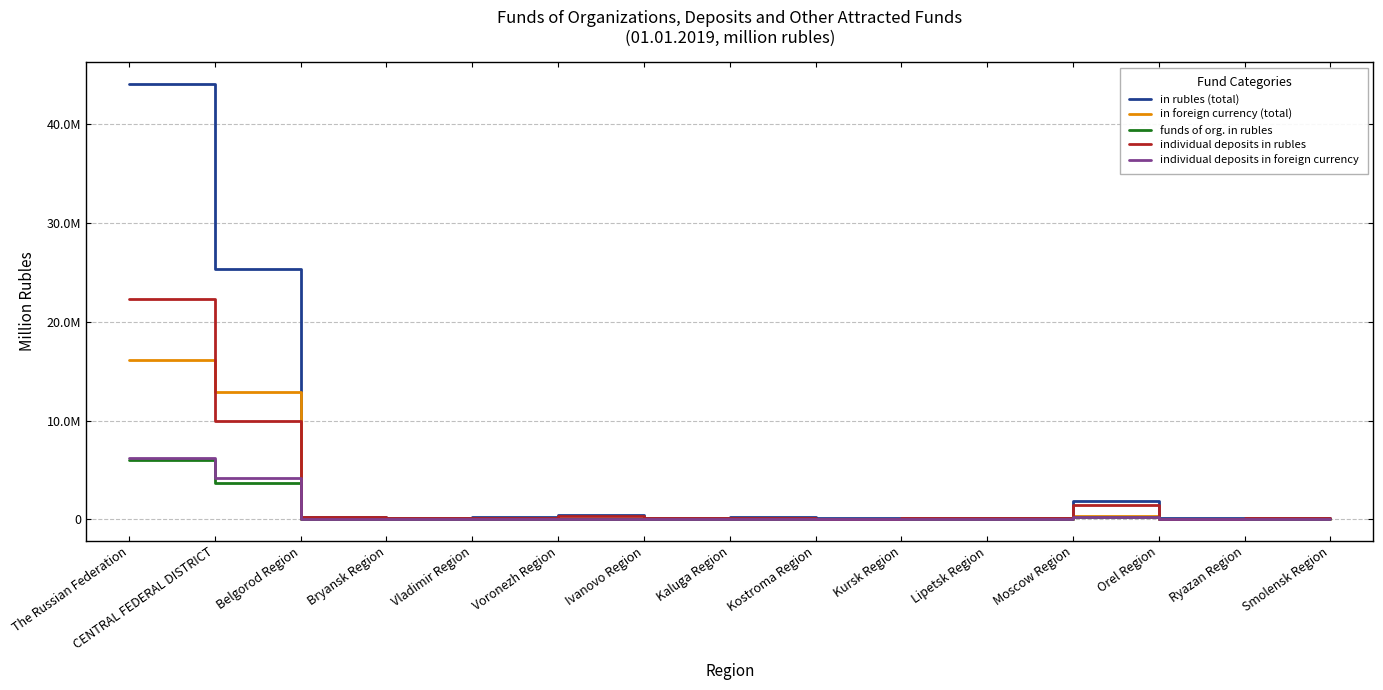

Does the chart display data point markers on the line(s)?

No